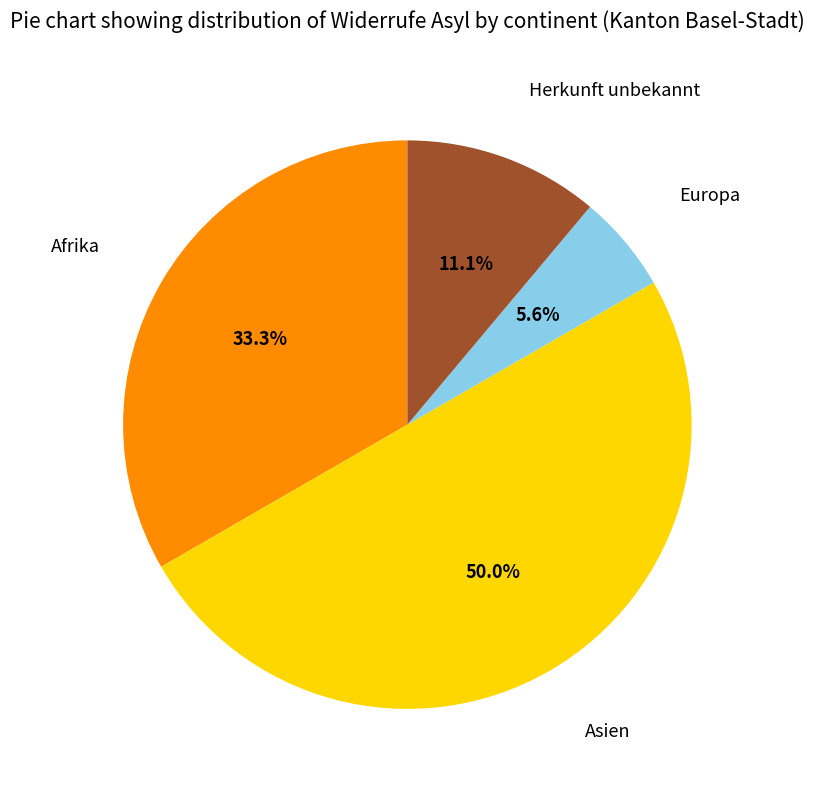

Between Afrika and Europa, which is larger?

Afrika